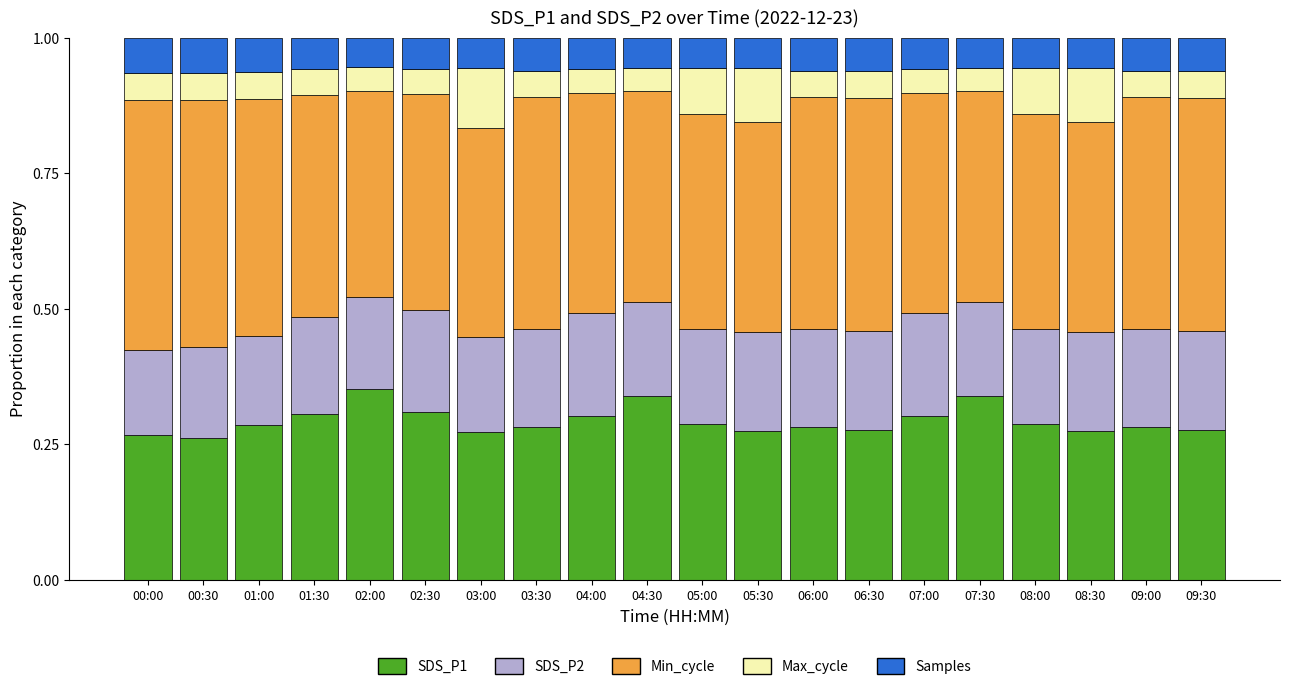

The SDS_P1 series shows 0.3 at 01:00. True or false?

True